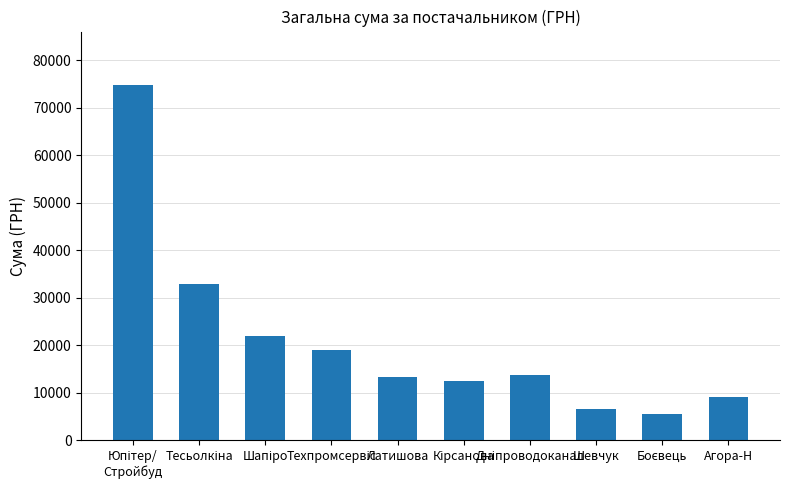

Are the bars horizontal?

No